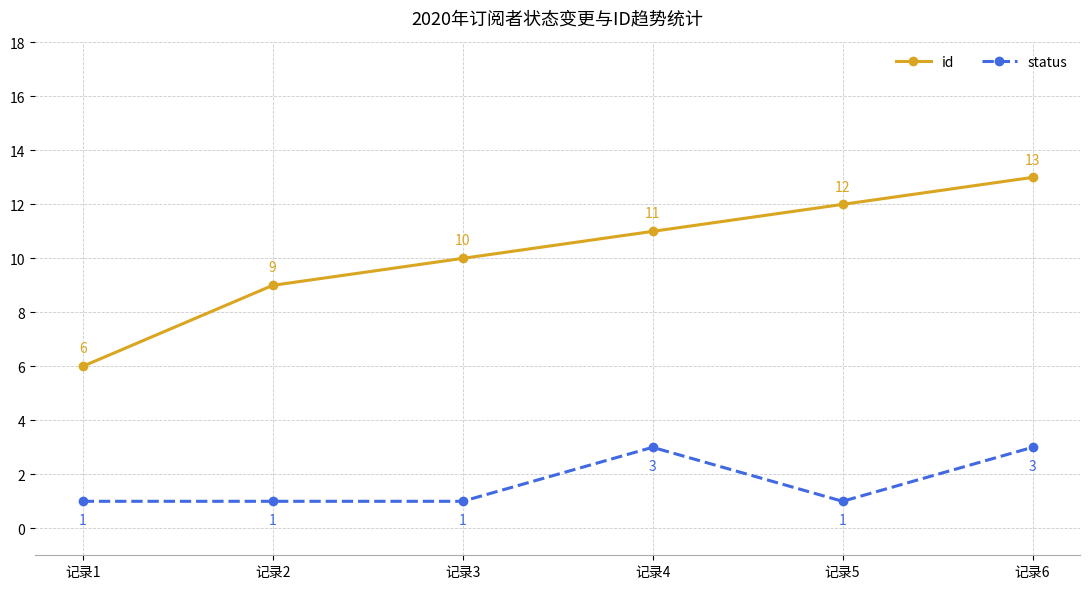

What is the difference between the second highest and minimum values in the status series?

2